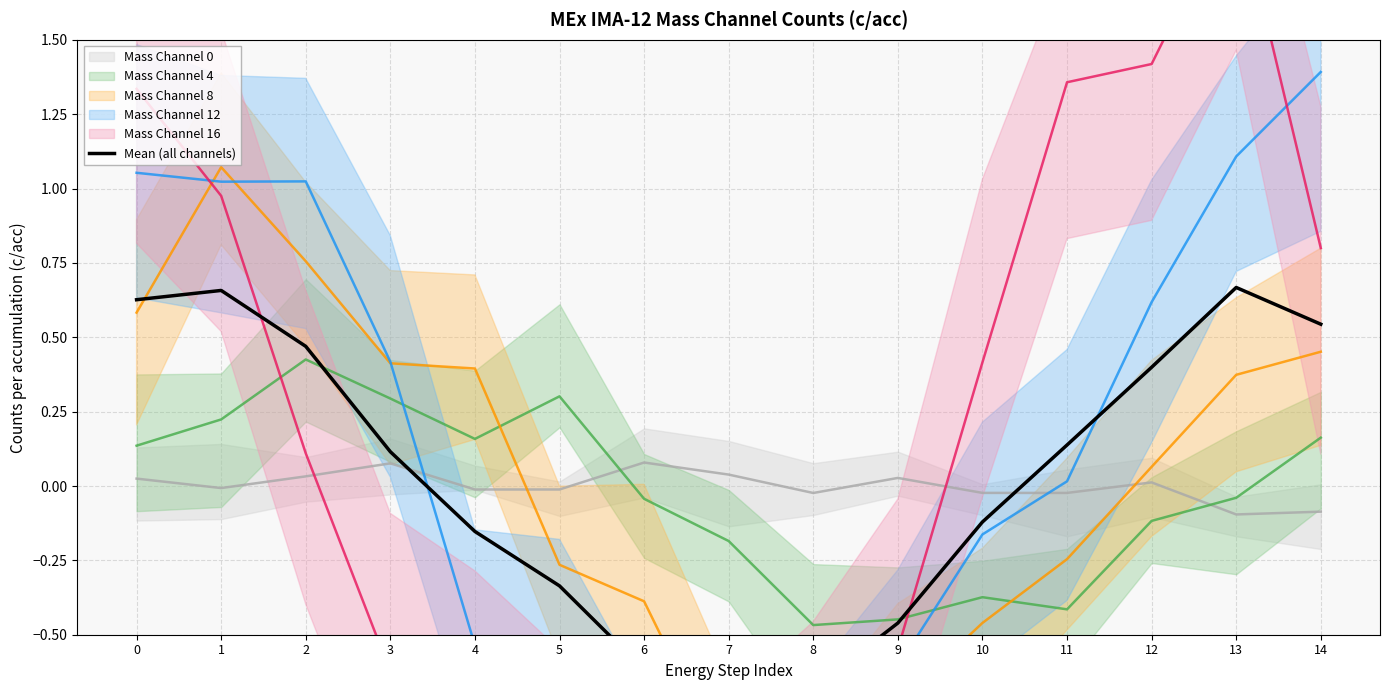

What is the difference between the values at 0 and 12?

0.2